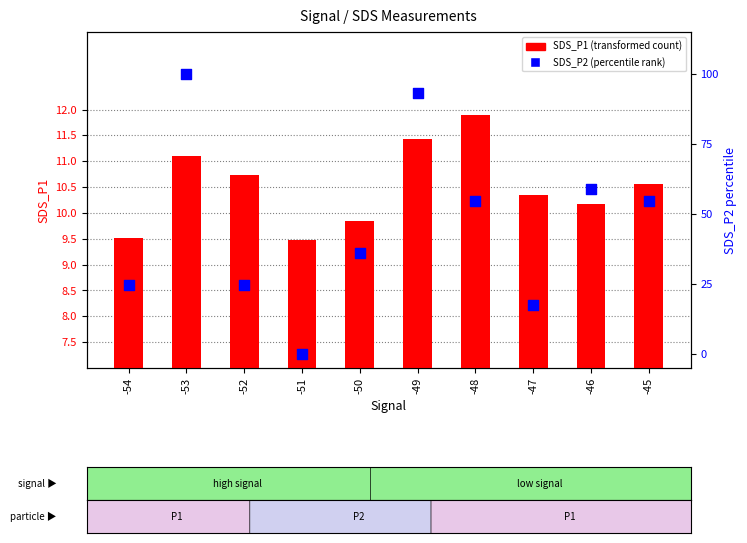

Is the value of SDS_P2 (percentile rank) at -46 greater than the value of SDS_P1 (transformed count) at -54?

Yes